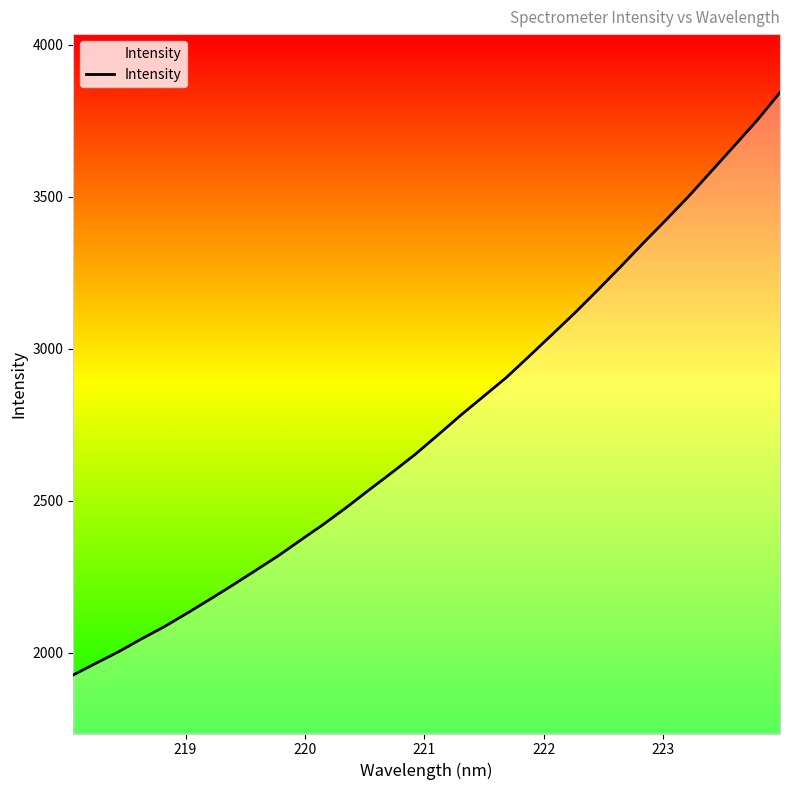

What is the difference between the maximum and minimum values?

1915.9